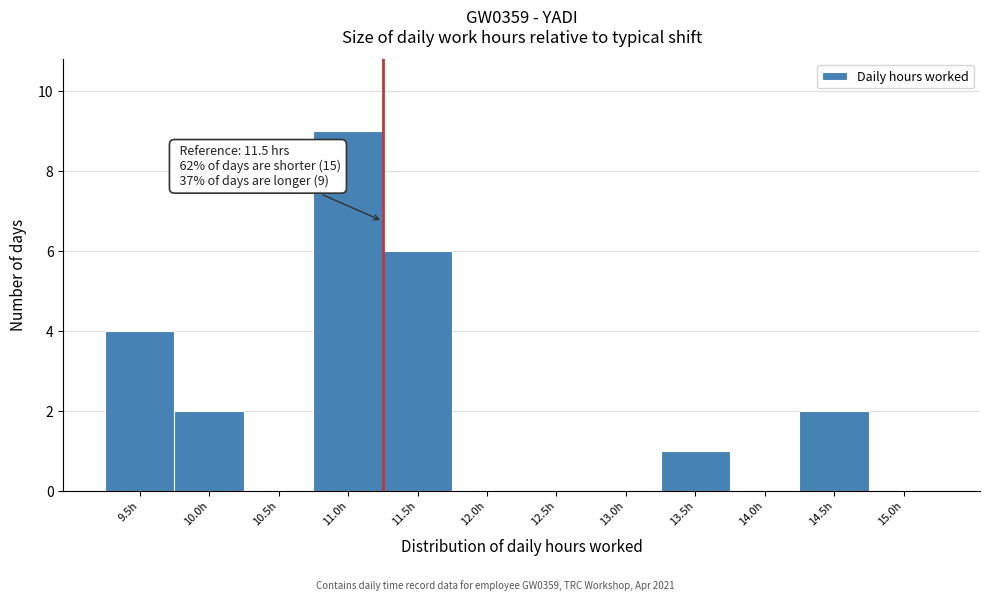

Reading left to right, what are all the values shown in this chart?

9.5h=4	10.0h=2	10.5h=0	11.0h=9	11.5h=6	12.0h=0	12.5h=0	13.0h=0	13.5h=1	14.0h=0	14.5h=2	15.0h=0